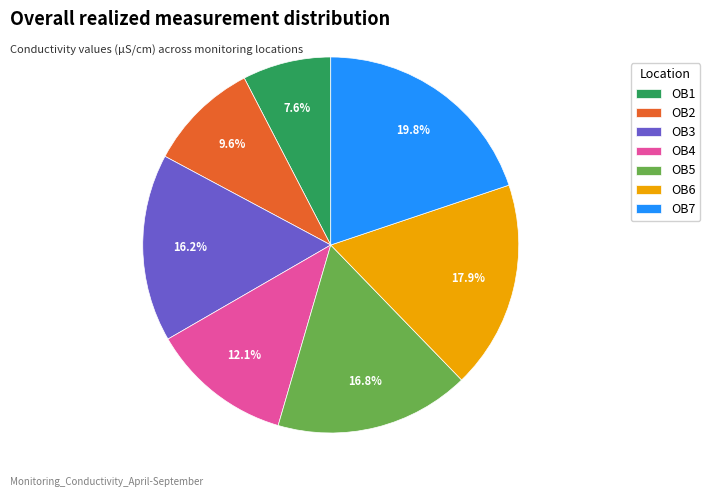

Is it true that OB6 is 18% of the pie?

True